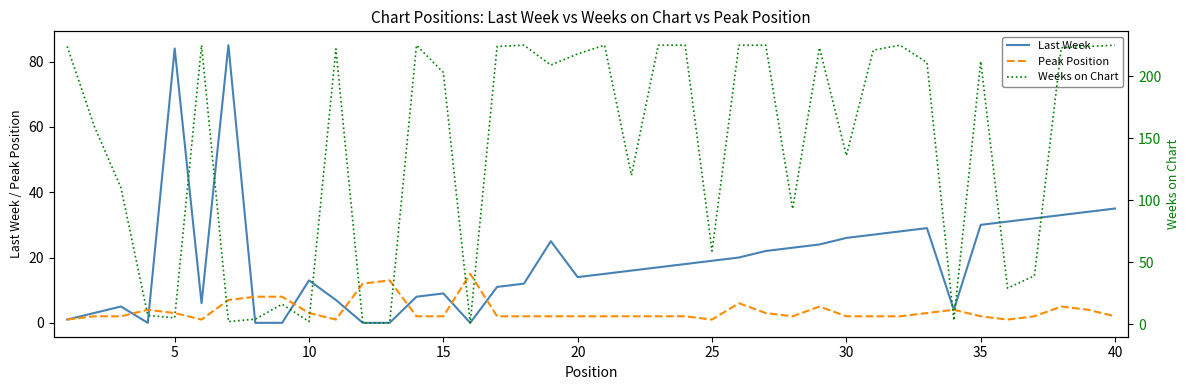

How many categories are shown in the chart?

40